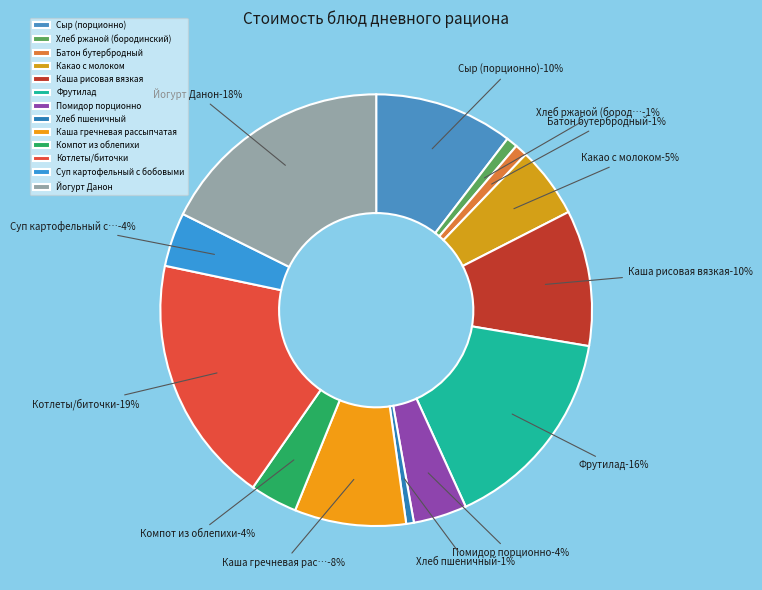

Is the sum of Котлеты/биточки and Какао с молоком greater than half?

No